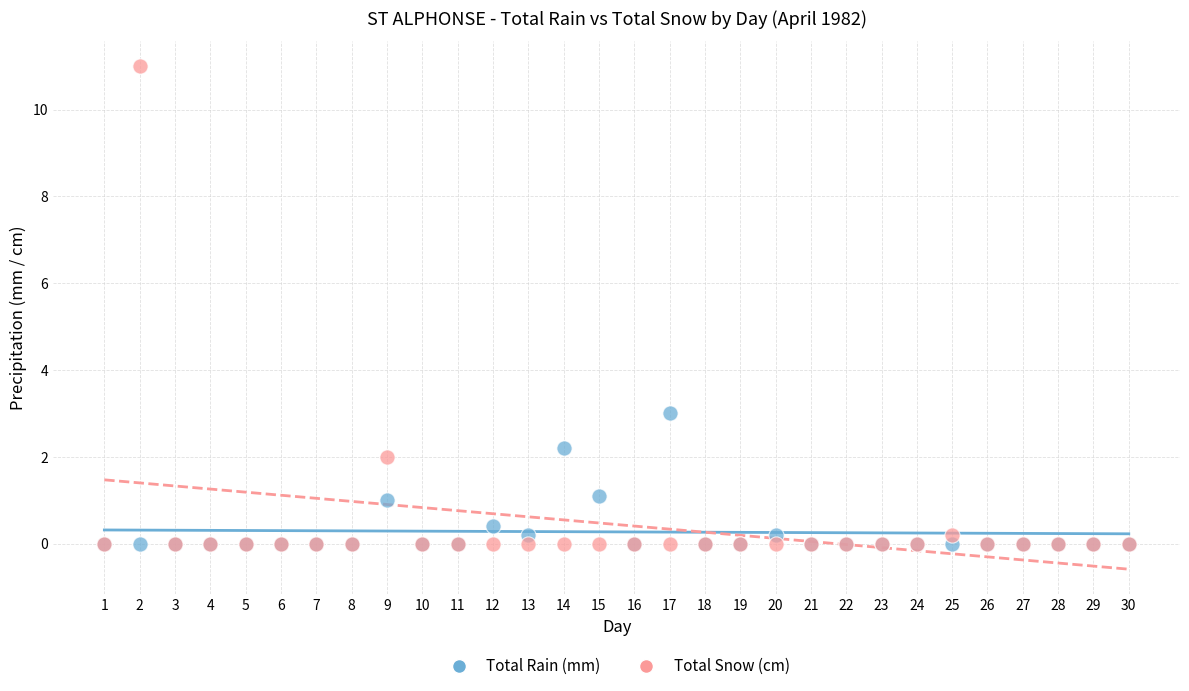

Which series has the widest spread of Y values?

Total Snow (cm)